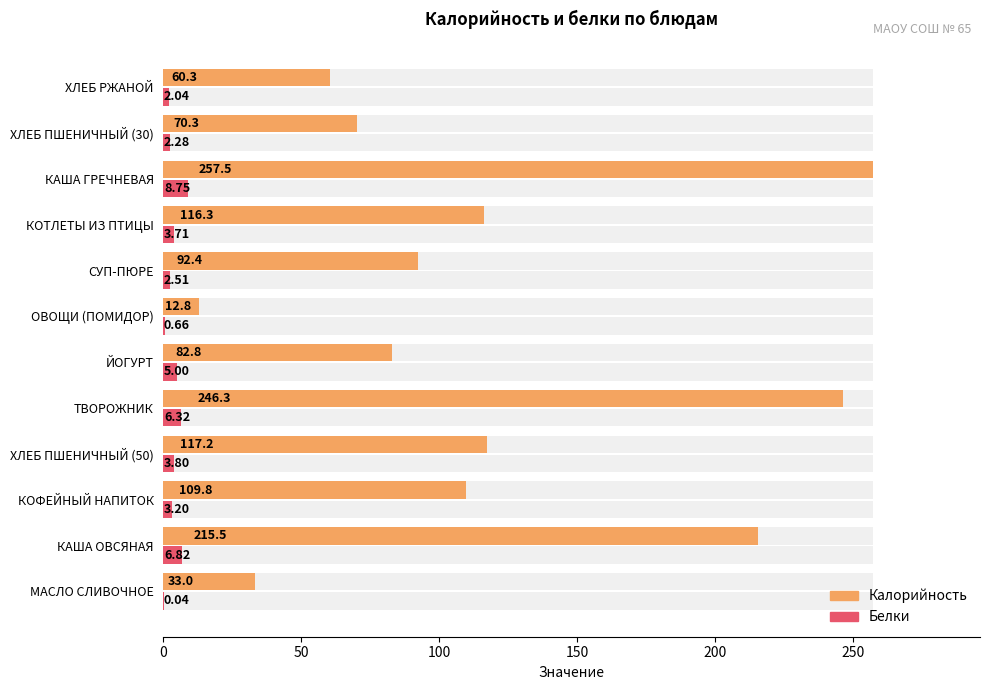

How many series are shown in this chart?

2